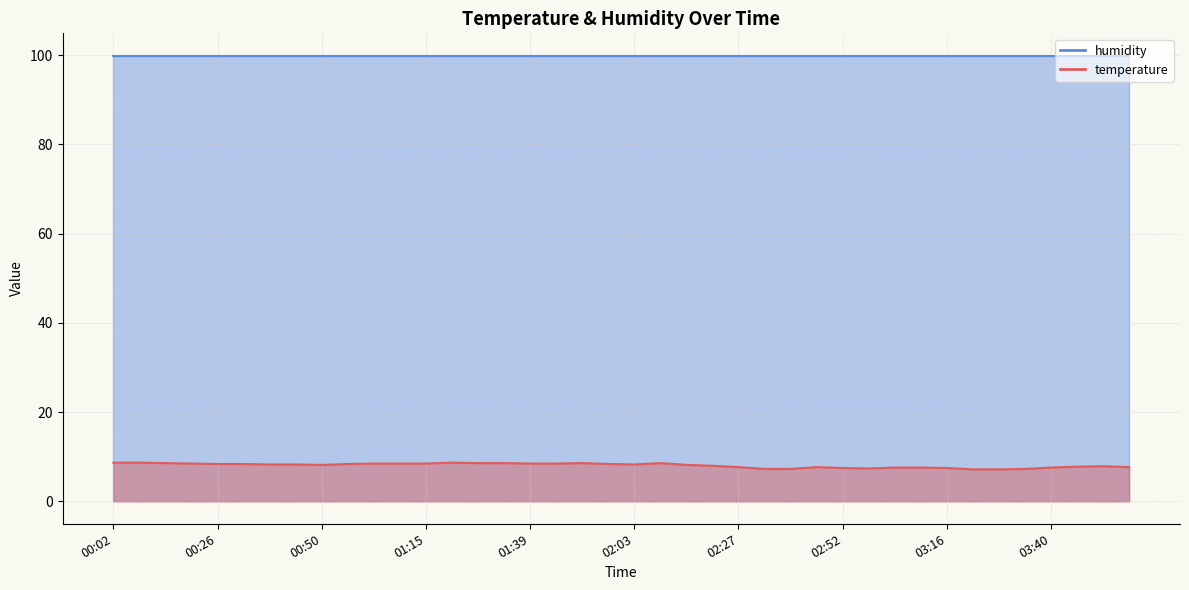

The chart shows a value of 3.8 at 03:46. True or false?

False